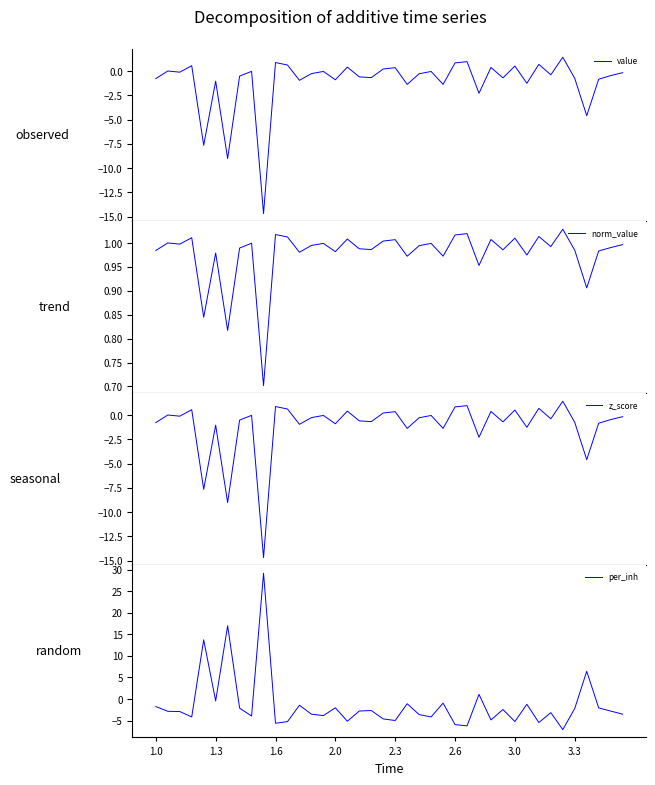

List the series in order of their peak value, lowest first.

norm_value, value, z_score, per_inh